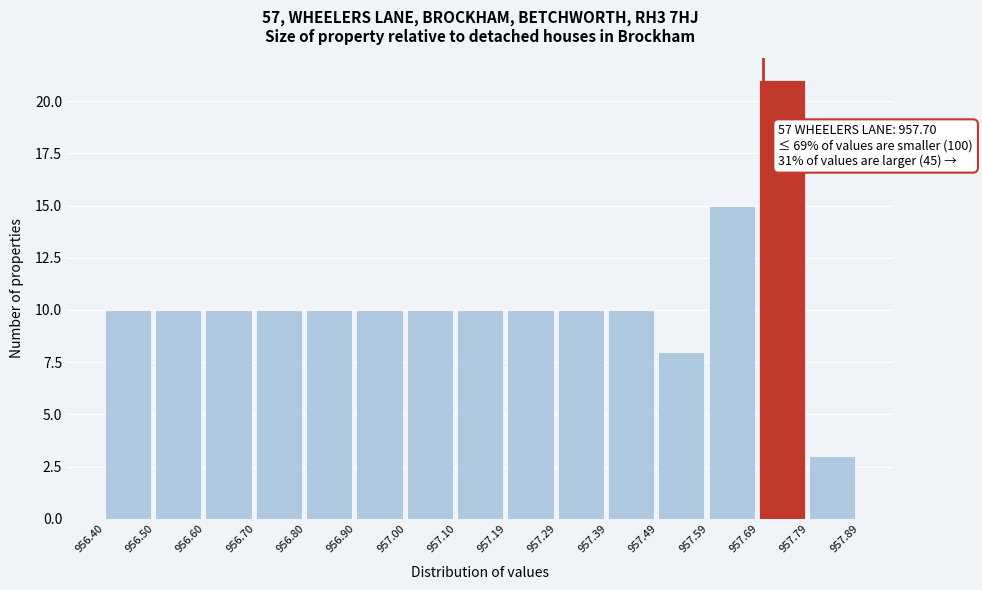

Over which range of the x-axis is the bar tallest?

957.69 to 957.79